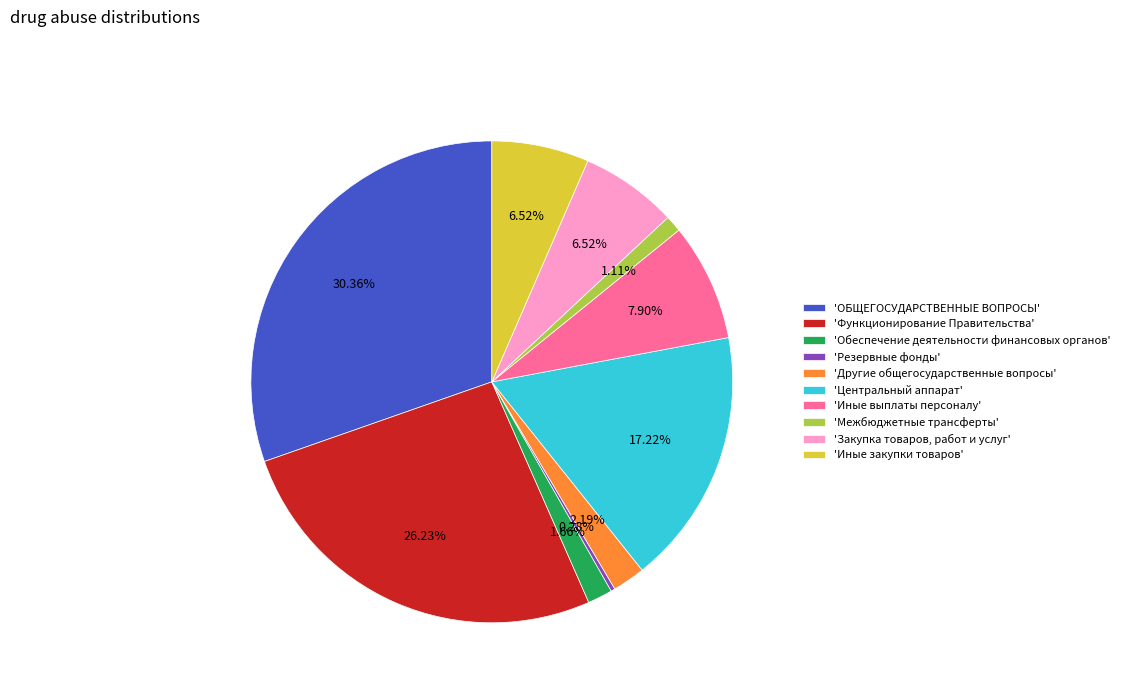

Between 'Иные выплаты персоналу' and 'Иные закупки товаров', which is larger?

'Иные выплаты персоналу'